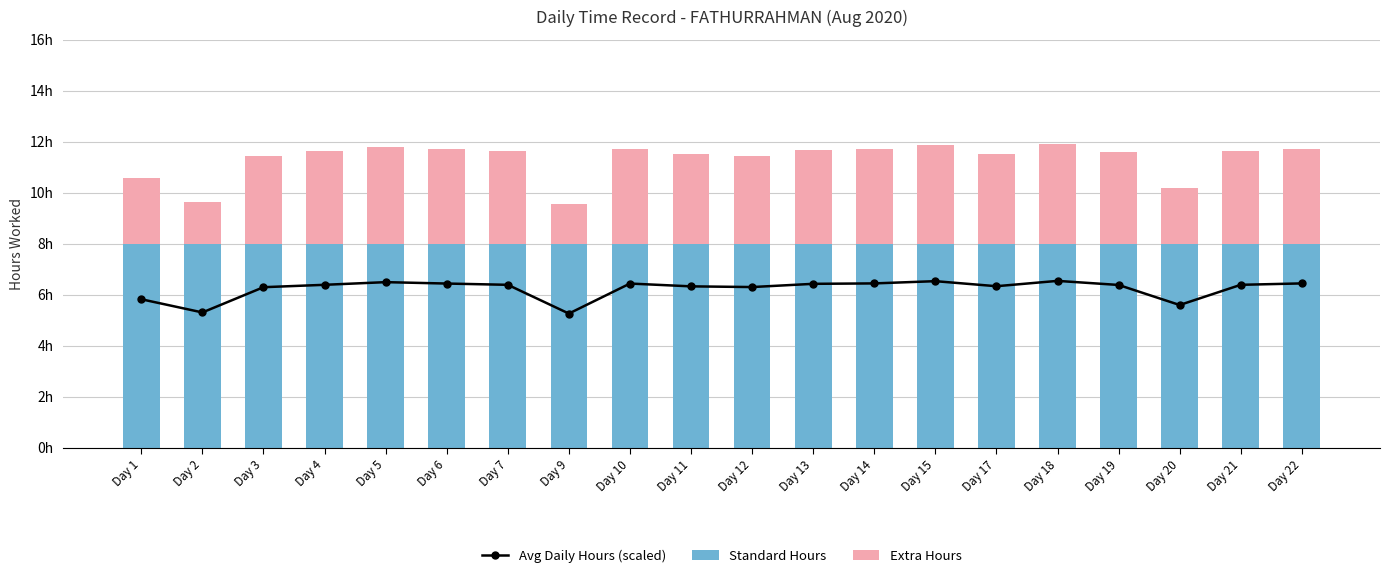

At which label is Standard Hours closest to 8?

Day 1